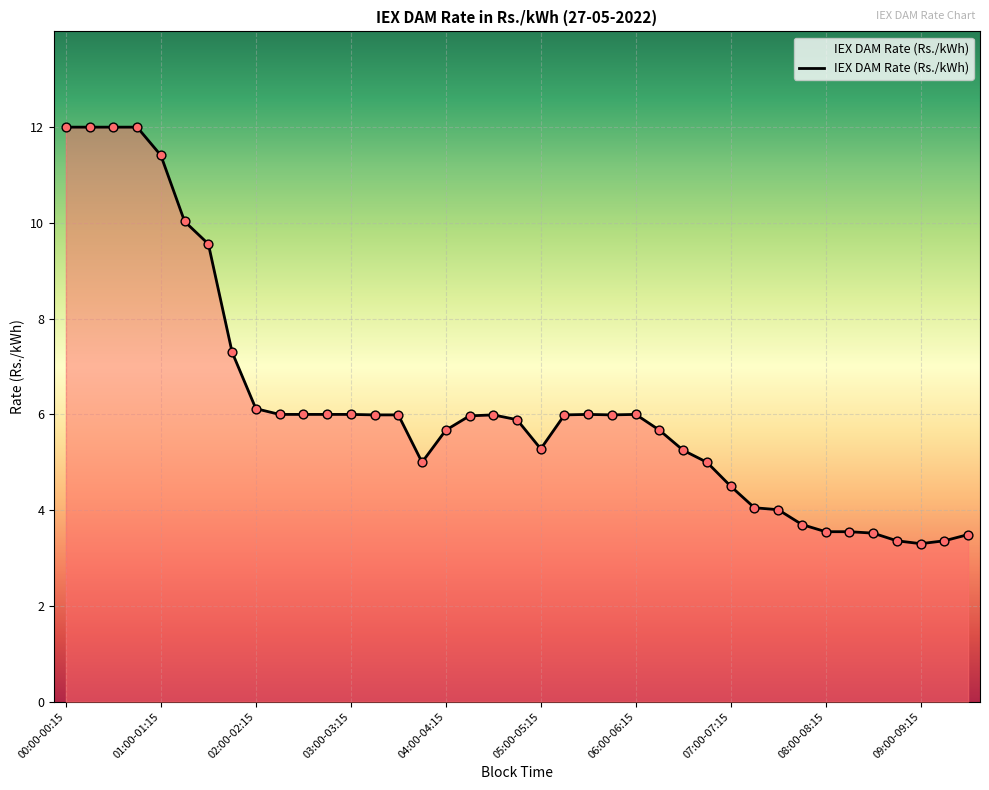

What is the minimum value shown in the chart?

3.3